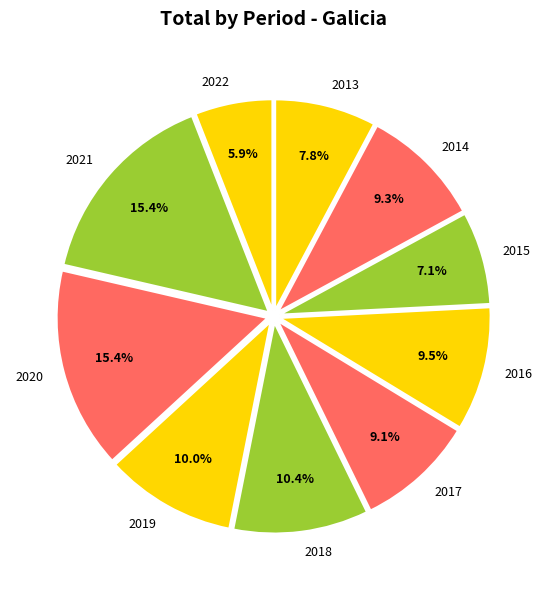

Is it true that 2013 is 8% of the pie?

True